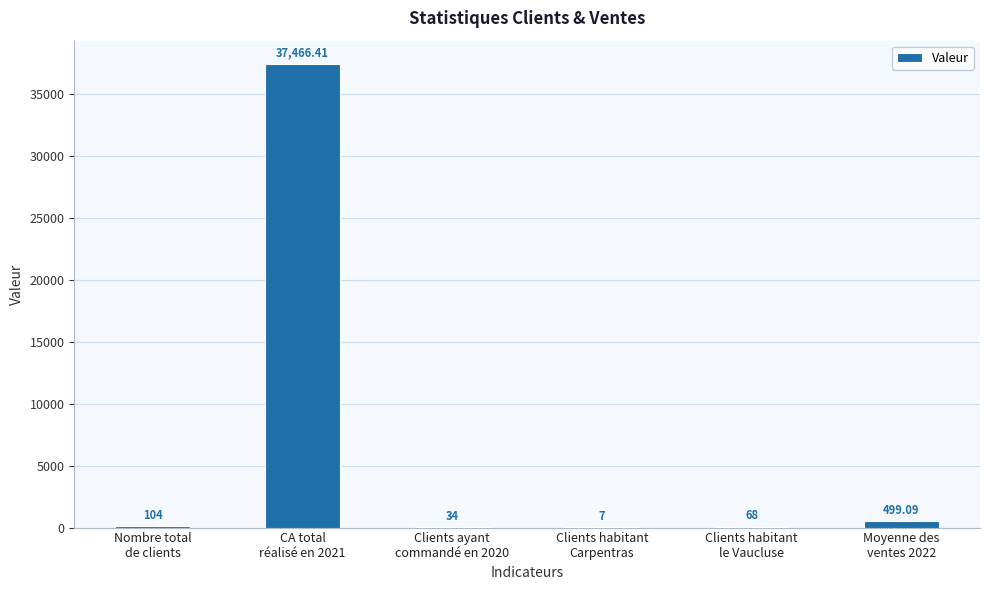

What is the difference between the values at CA total
réalisé en 2021 and Clients habitant
le Vaucluse?

37398.4